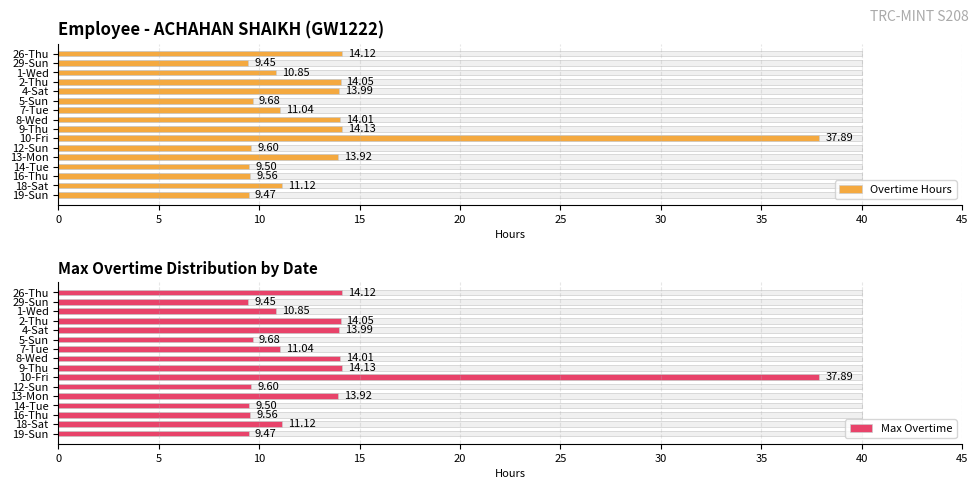

What is the value of the Max Overtime bar at the 4th from the left?

14.1